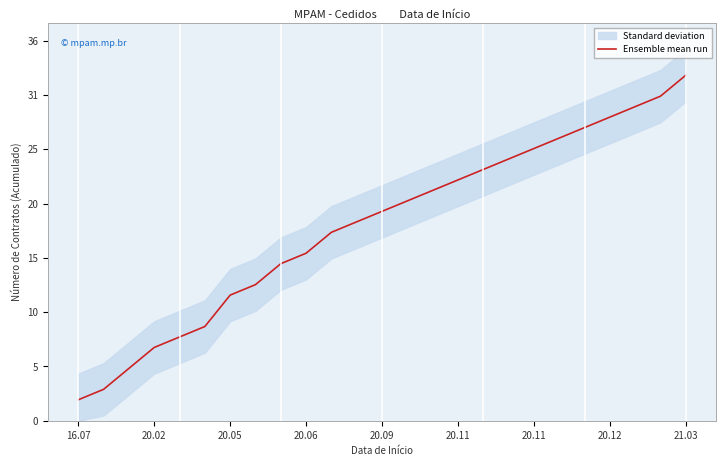

What is the maximum value shown in the chart?

33